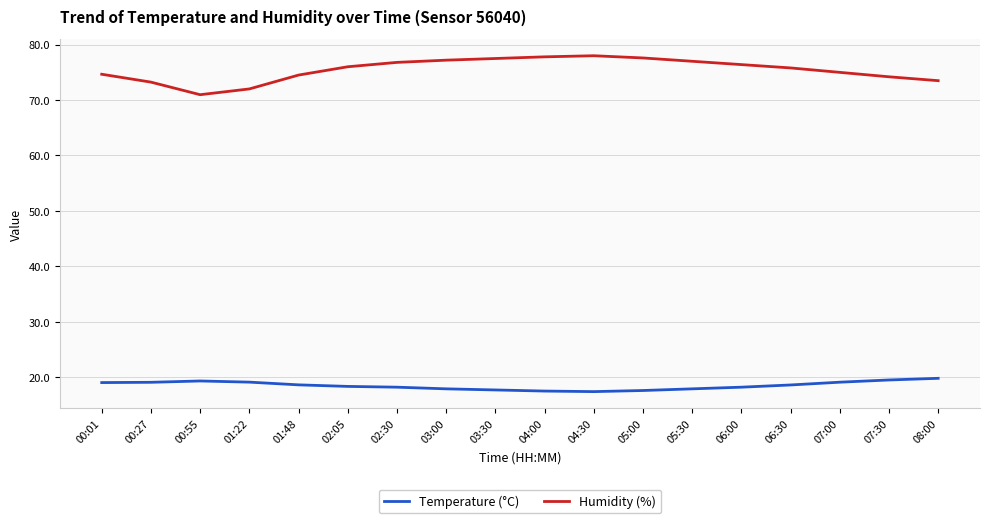

At 02:05, list the series in order from smallest to largest.

Temperature (°C), Humidity (%)